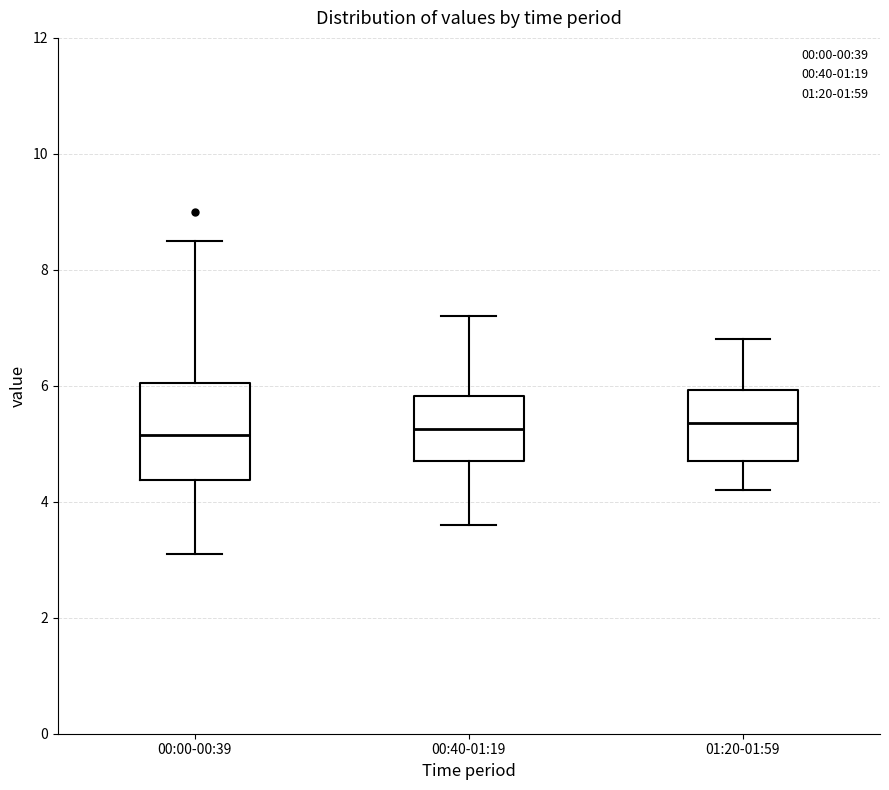

Reading left to right, transcribe this box plot: for each box, give where its median line is, the range the box spans, and where its two whiskers end, as read against the y-axis. The values are not printed on the chart, so give them approximately, as read against the axis.

00:00-00:39: median 5.2, box 4.4 to 6.0, whiskers 3.2 to 8.6
00:40-01:19: median 5.2, box 4.8 to 5.8, whiskers 3.6 to 7.2
01:20-01:59: median 5.4, box 4.8 to 6.0, whiskers 4.2 to 6.8